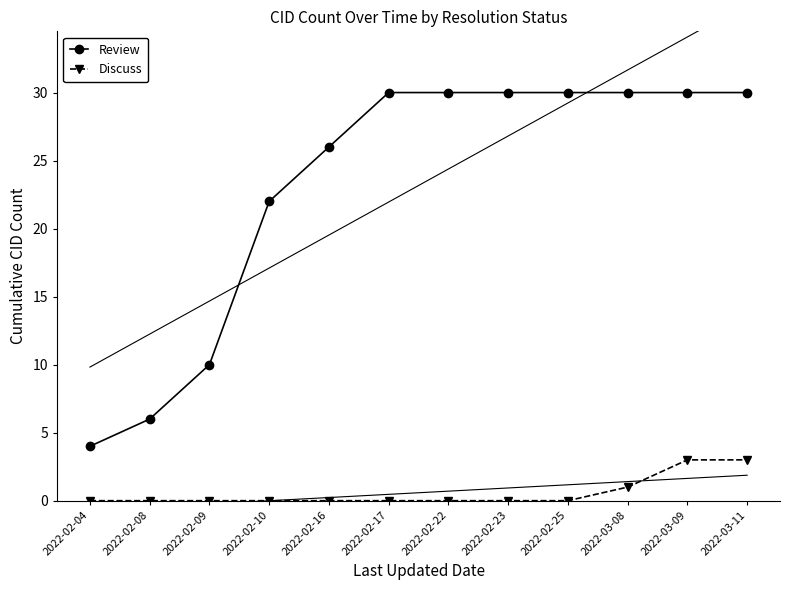

Which series has the largest range (max minus min)?

Review